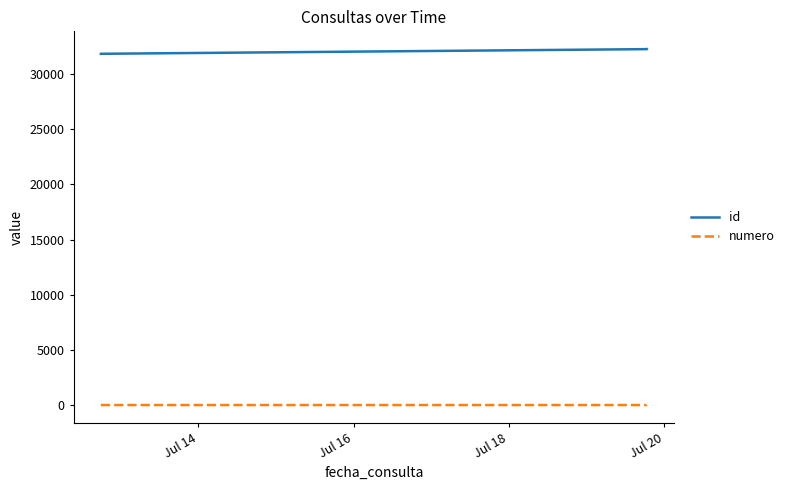

Count the number of categories in the chart.

11